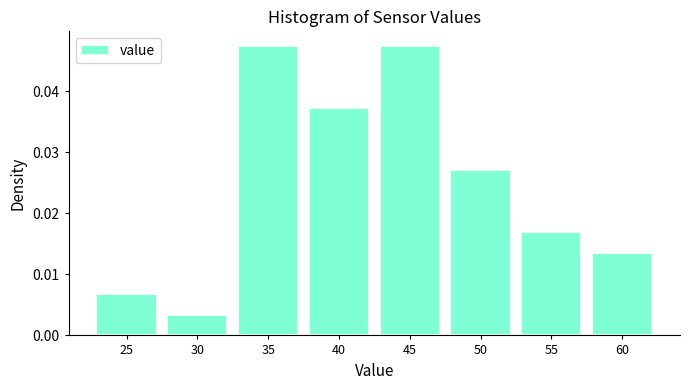

At which category does the chart reach its minimum across all series?

30